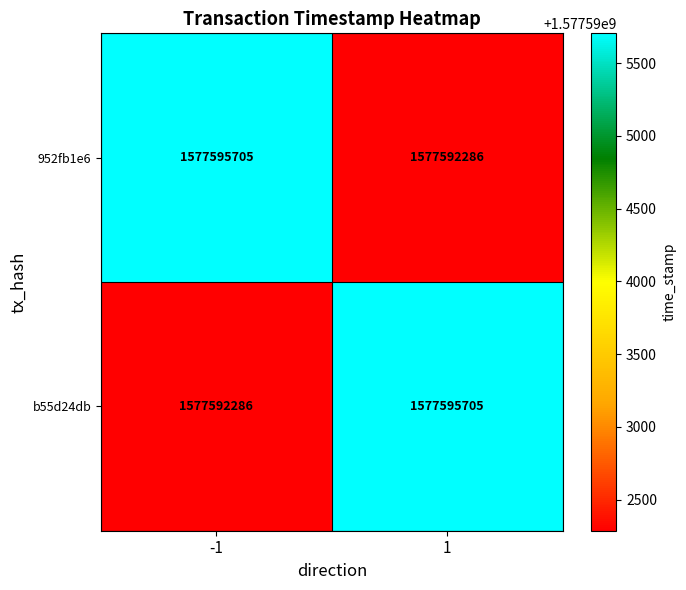

What is the sum of all b55d24db values?

3155187991